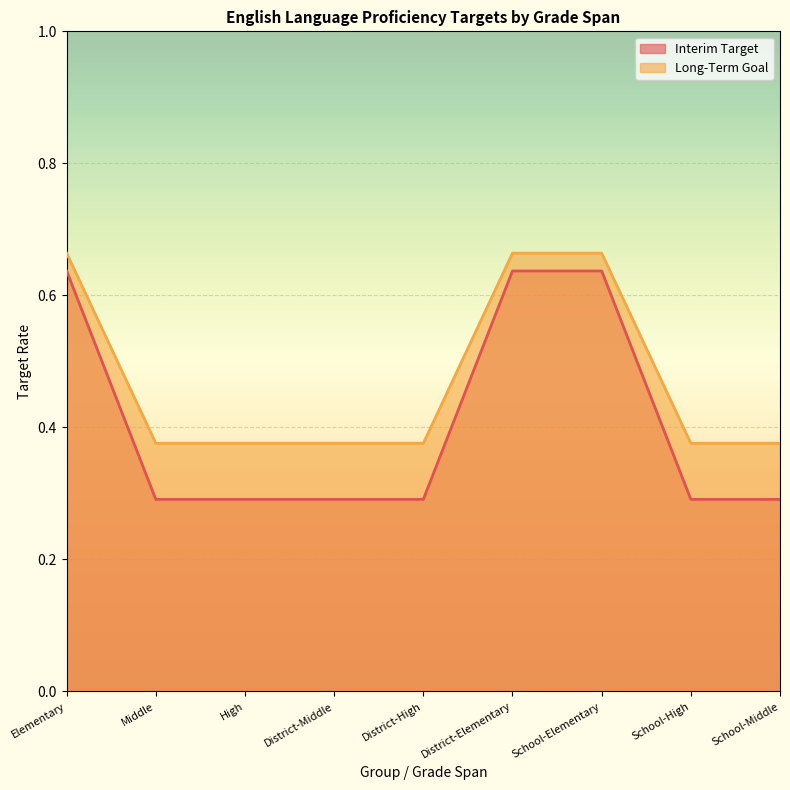

List the series in order of their peak value, lowest first.

Interim Target, Long-Term Goal